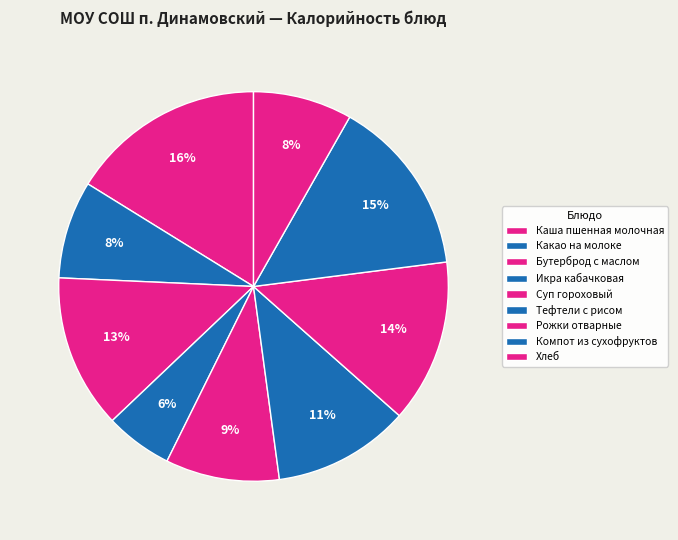

Is there a majority slice in this chart?

No